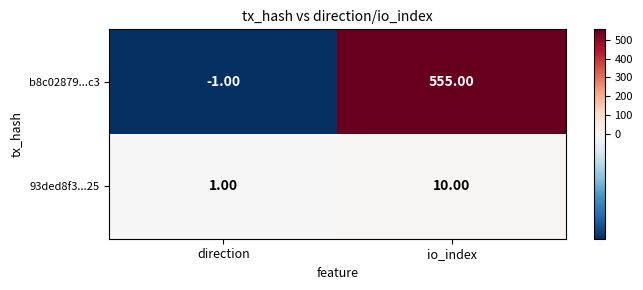

What is the average value of the 93ded8f3...25 series?

6